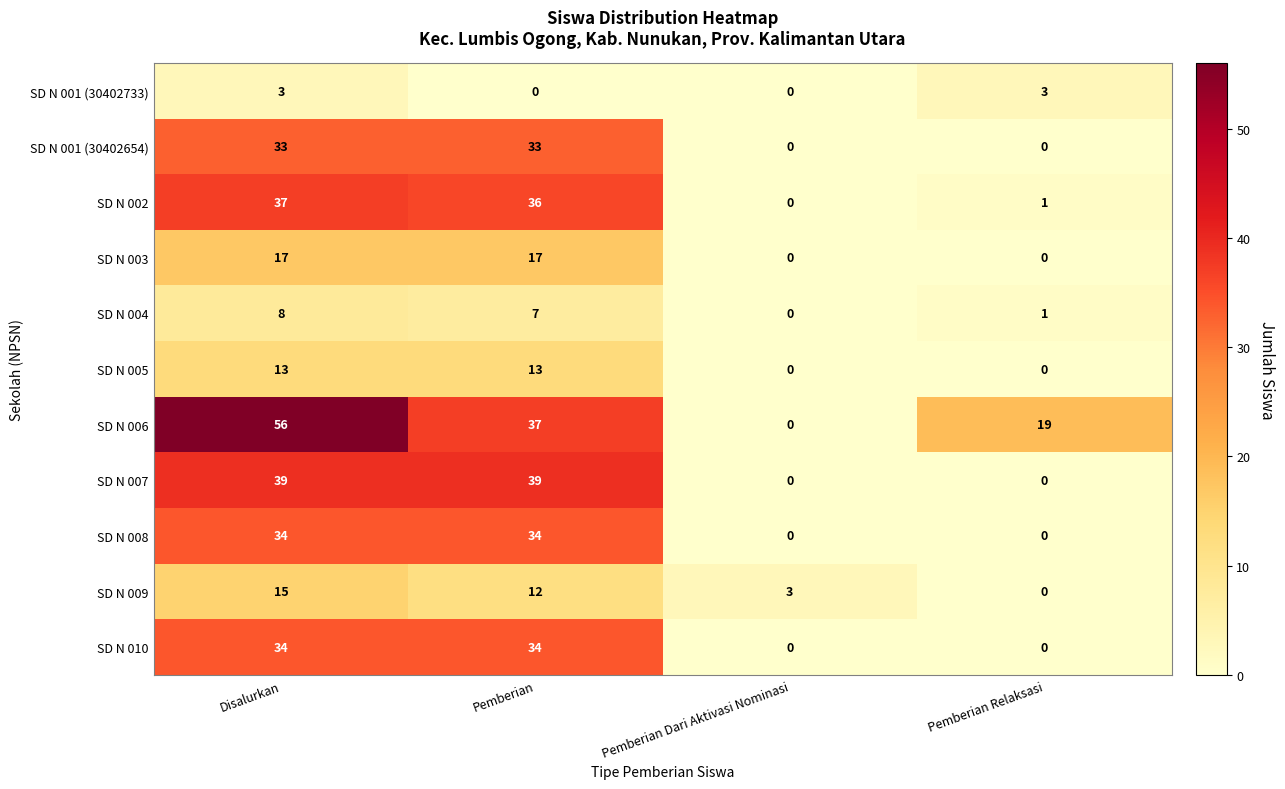

What is the greatest value displayed?

56